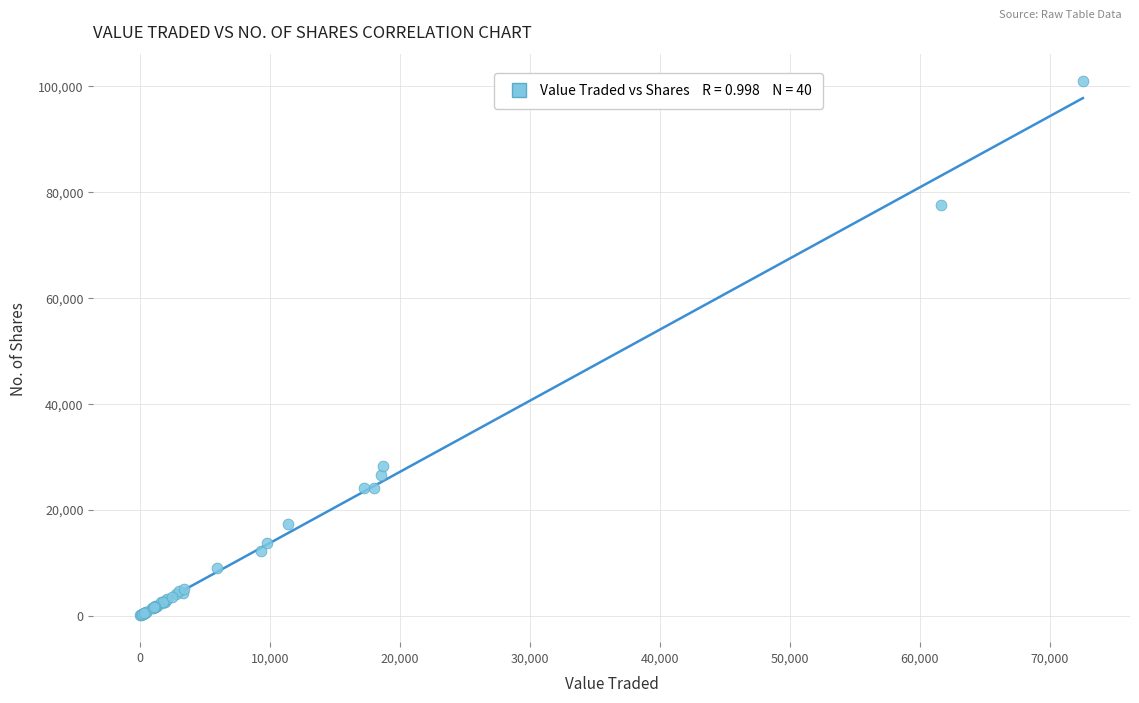

What Y value in the scatter plot is closest to 50481?

28252